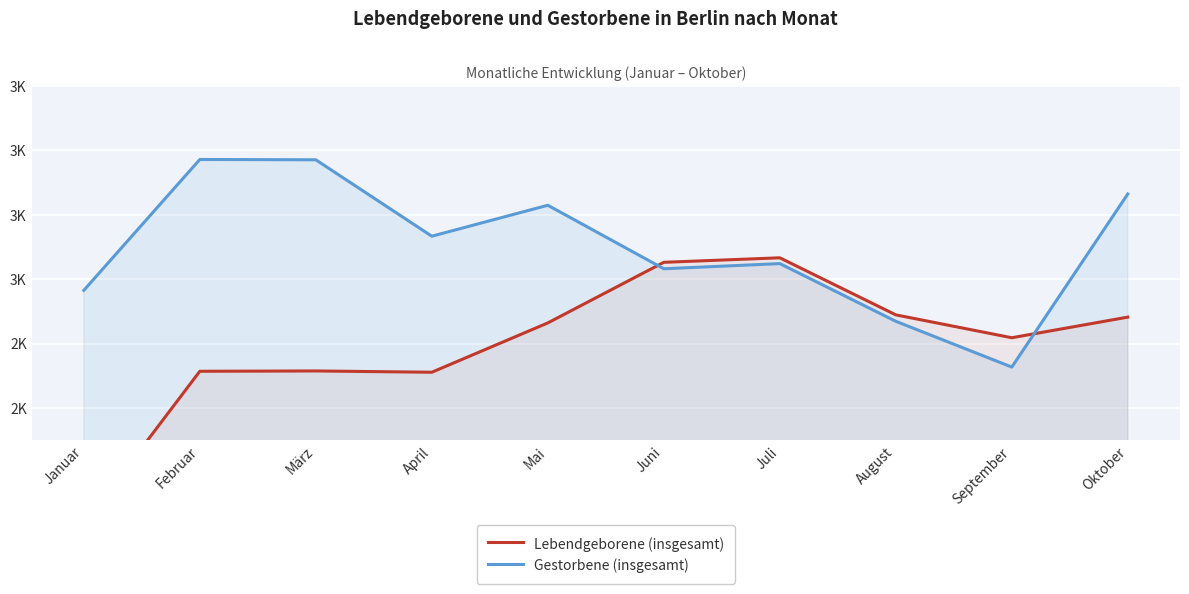

At how many categories does at least one series exceed 2533?

10